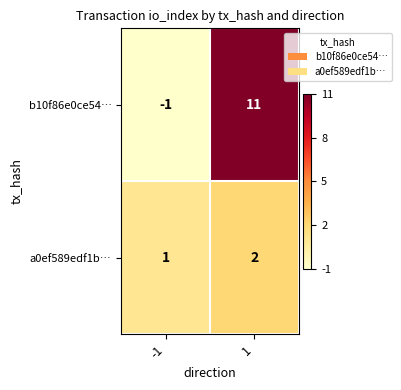

What is the average value of the b10f86e0ce54… series?

5